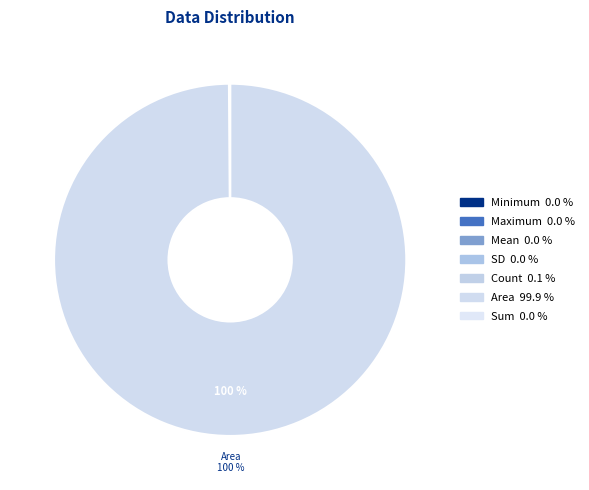

To the nearest percent, what is the difference between the largest and smallest slice percentages?

100%